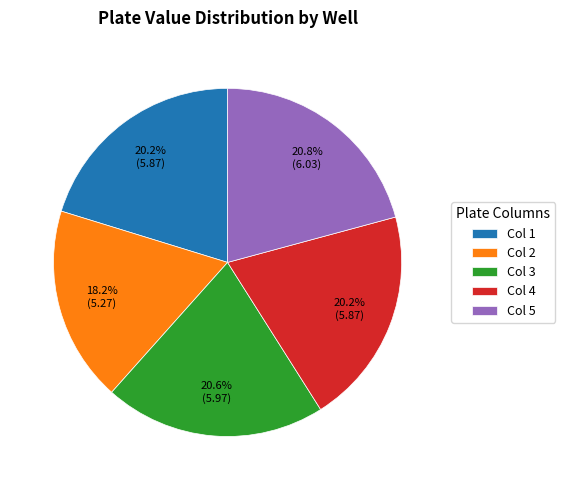

How many slices are in this pie chart?

5